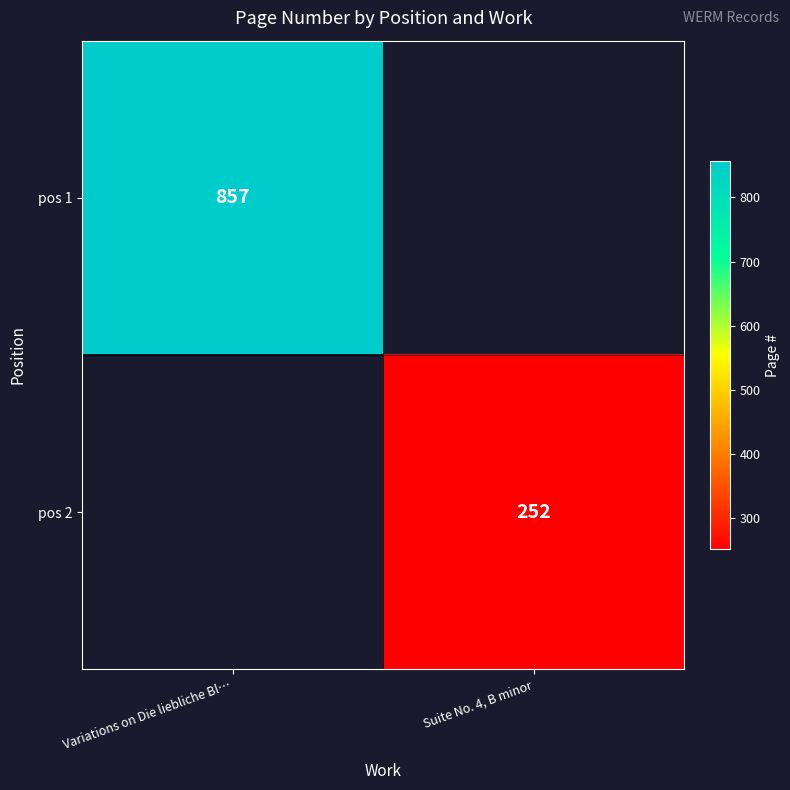

True or false: pos 1 has a value of 401 at Variations on Die liebliche Bl….

False